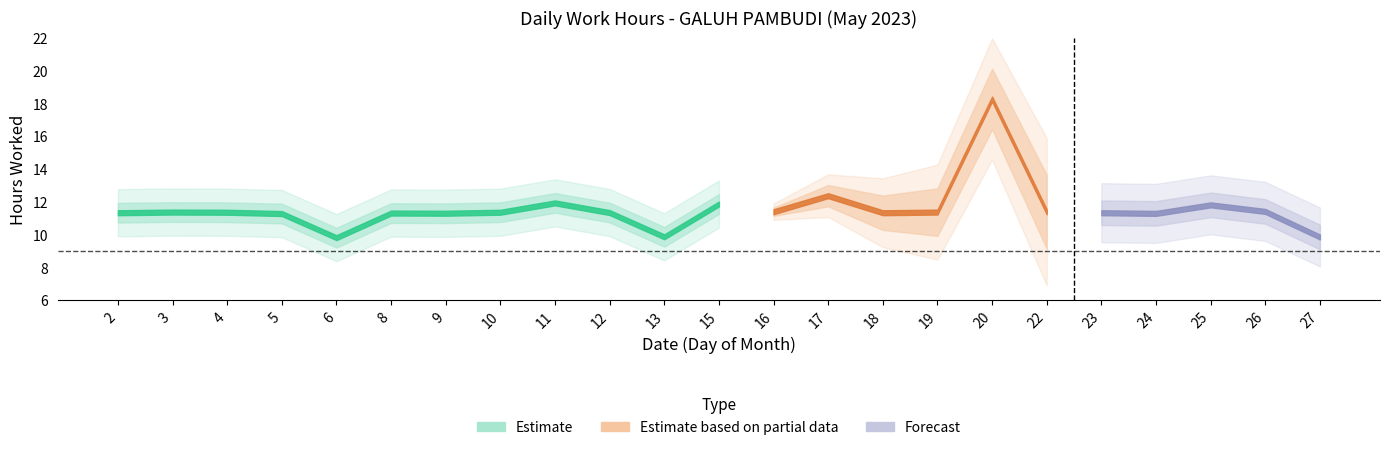

What is the ratio of the value at 10 to the value at 13?

1.2